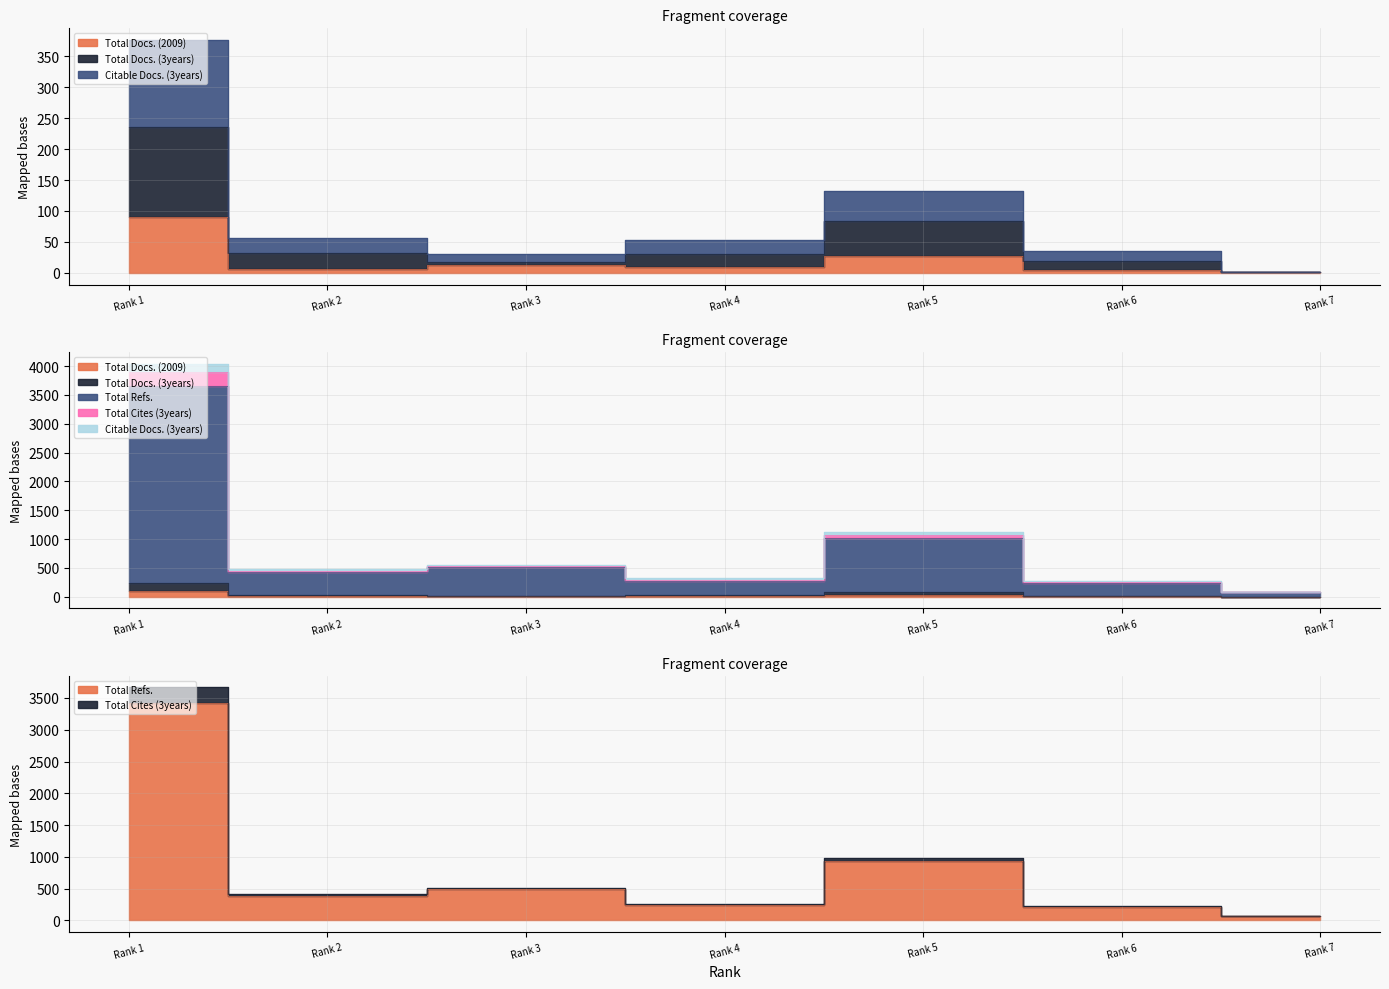

Which label corresponds to the smallest value in the chart?

Rank 7